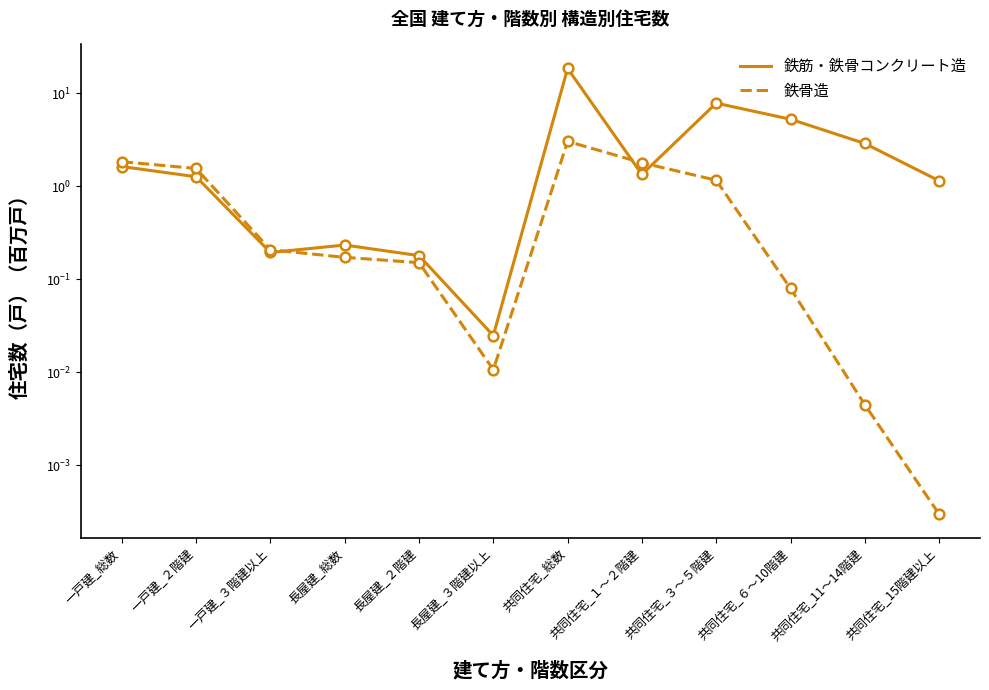

After their last crossing, which series has the higher values: 鉄筋・鉄骨コンクリート造 or 鉄骨造?

鉄筋・鉄骨コンクリート造